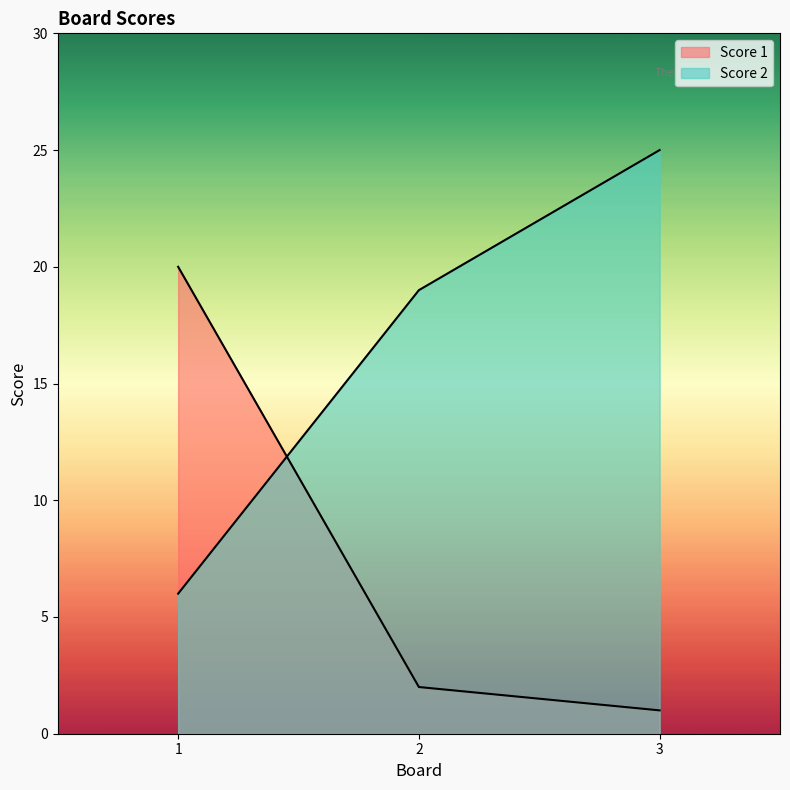

How many values in the Score 2 series exceed 19?

1